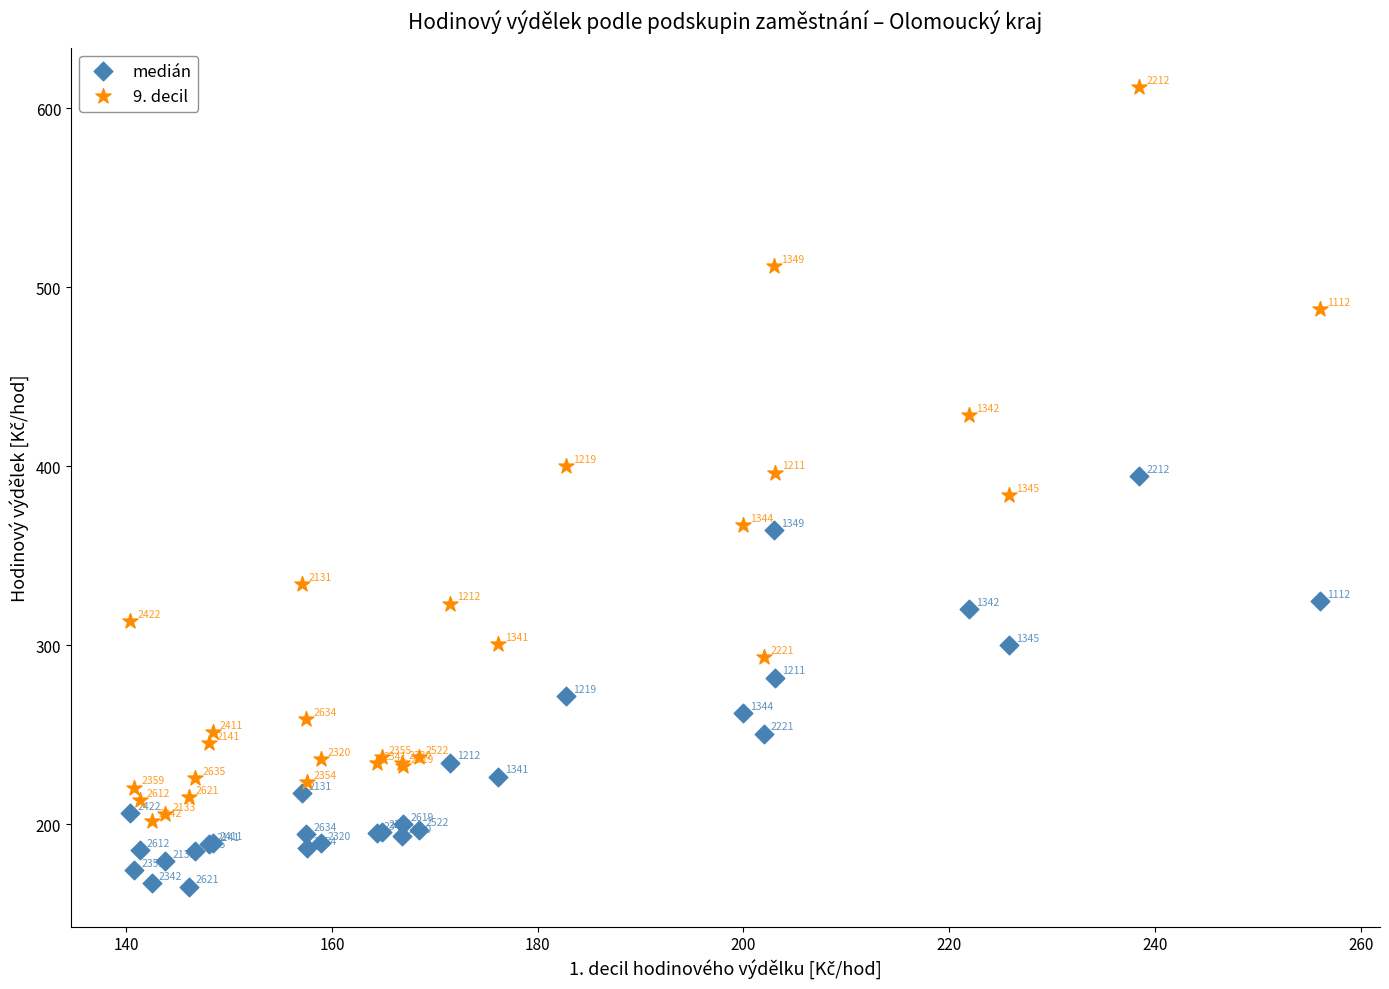

Which series reaches the maximum Y coordinate?

9. decil